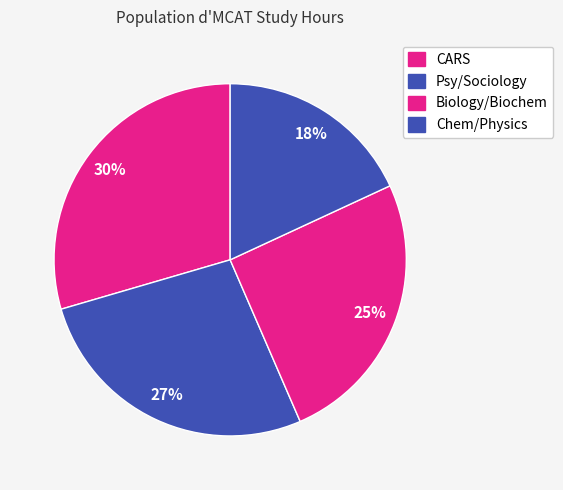

Do Chem/Physics and CARS together represent more than half of the pie?

No